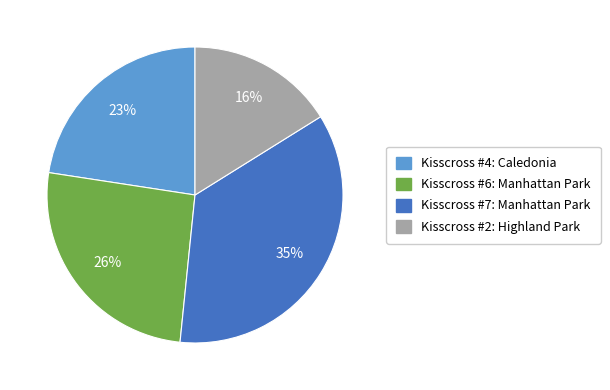

What percentage is the Kisscross #2: Highland Park slice, to the nearest percent?

16%